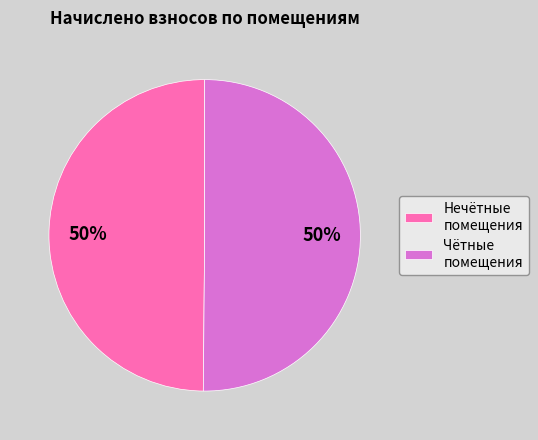

True or false: Чётные помещения accounts for 50% of the total.

True